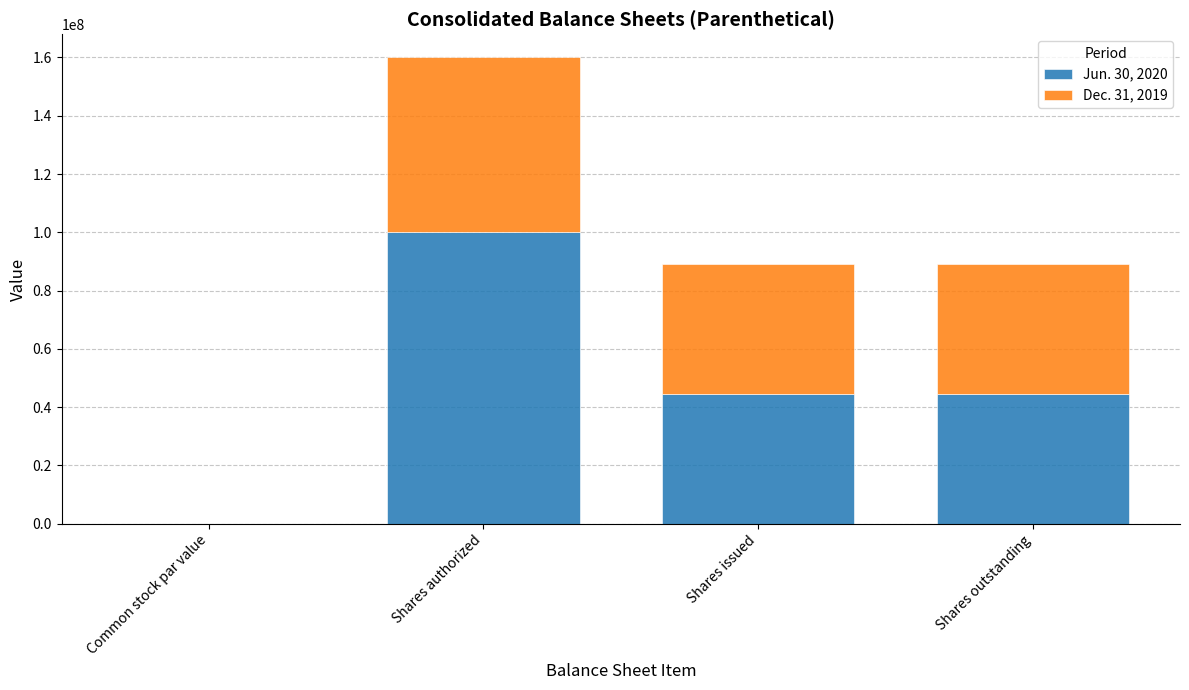

What is the sum of all Jun. 30, 2020 values?

189300004.0